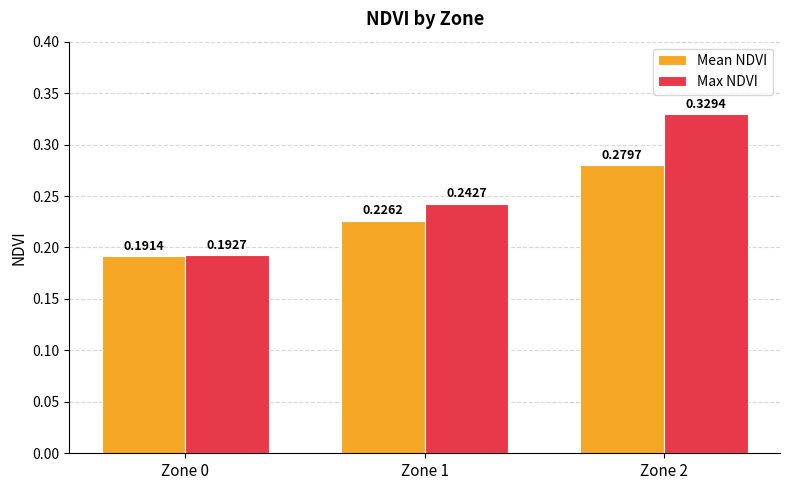

Which series changed the most between Zone 0 and Zone 2?

Max NDVI